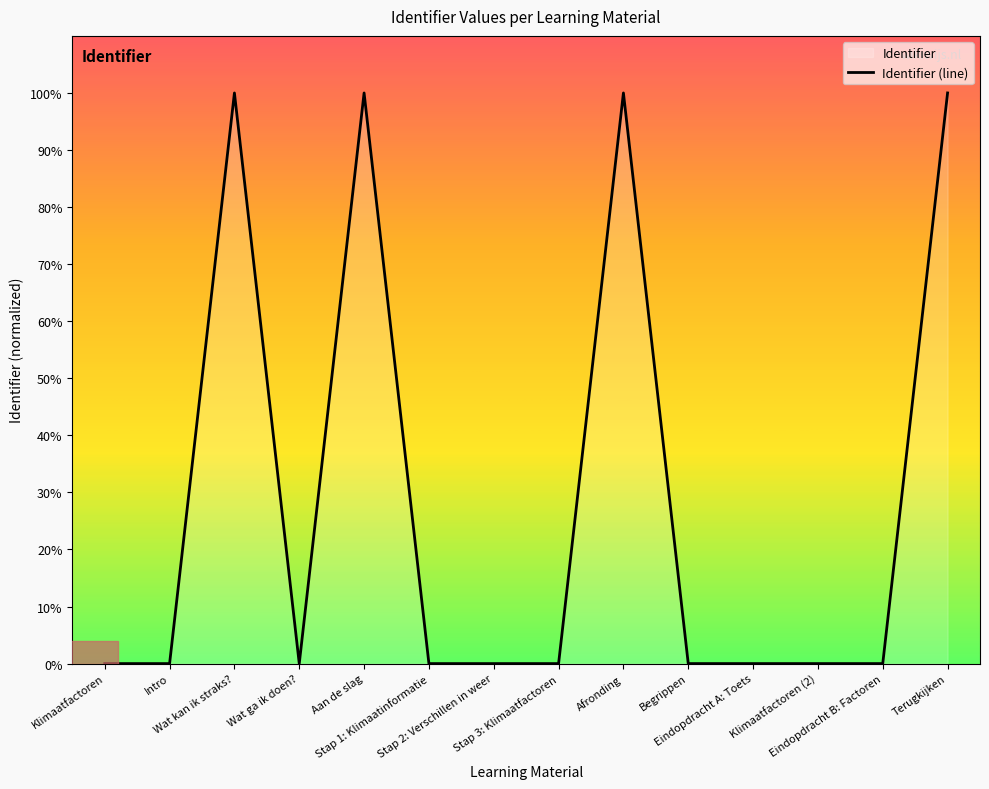

Count the number of data series in this chart.

1